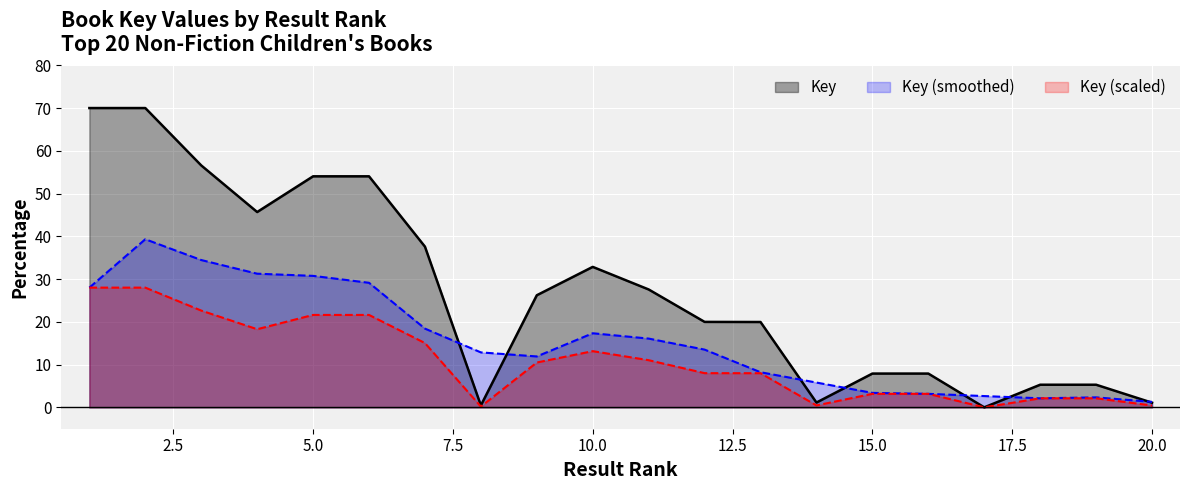

Which category has the lowest value across all series?

17